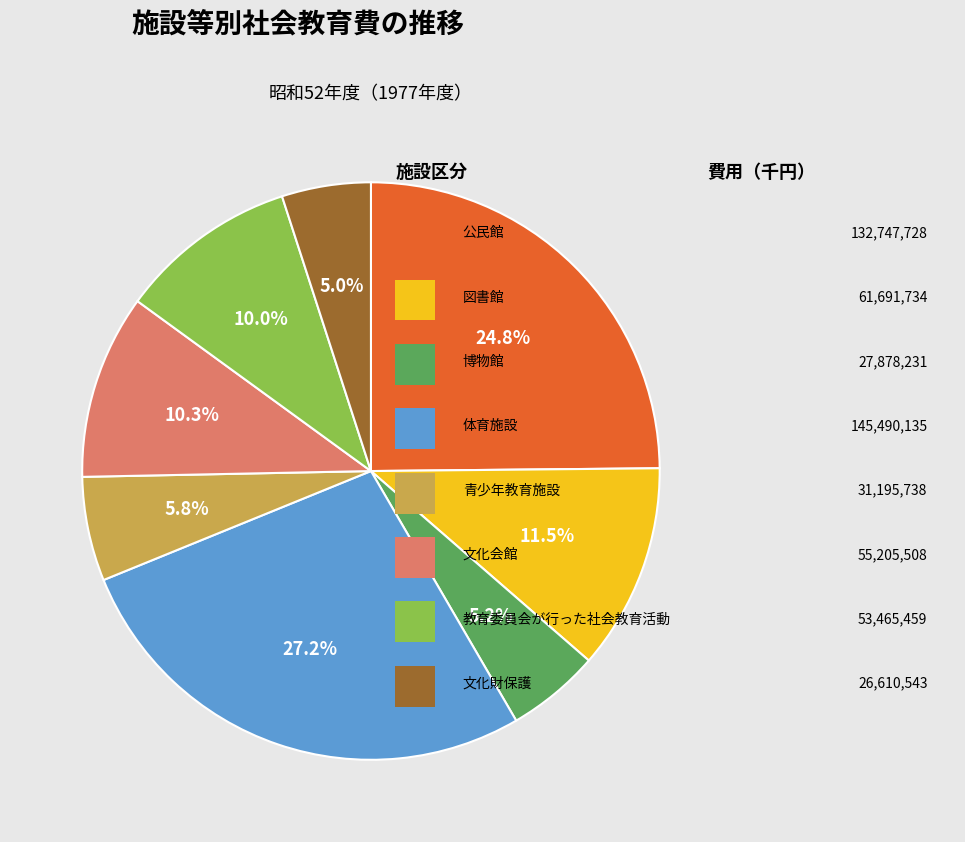

Is there a majority slice in this chart?

No